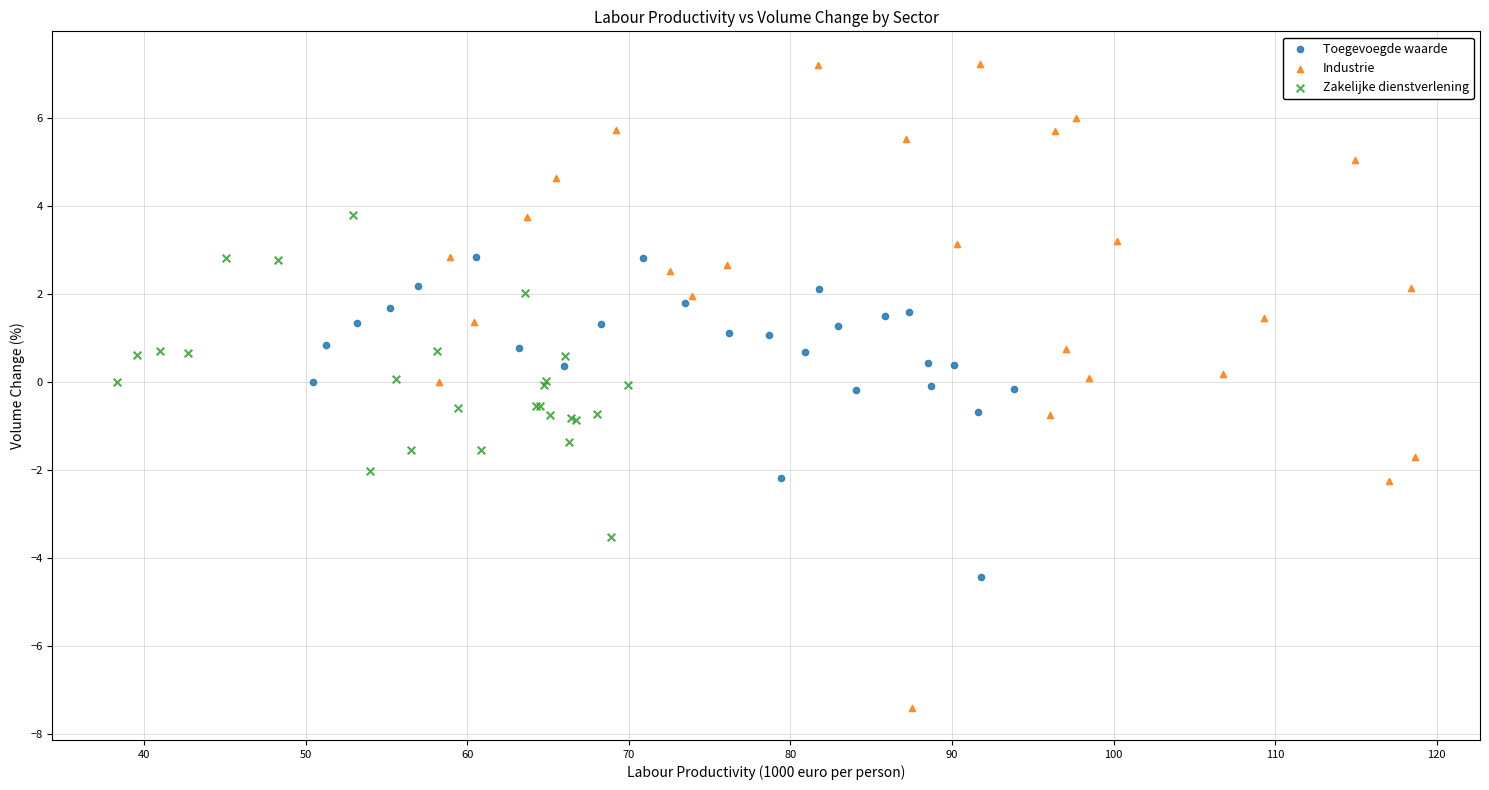

Which series has the largest Y range (max minus min)?

Industrie